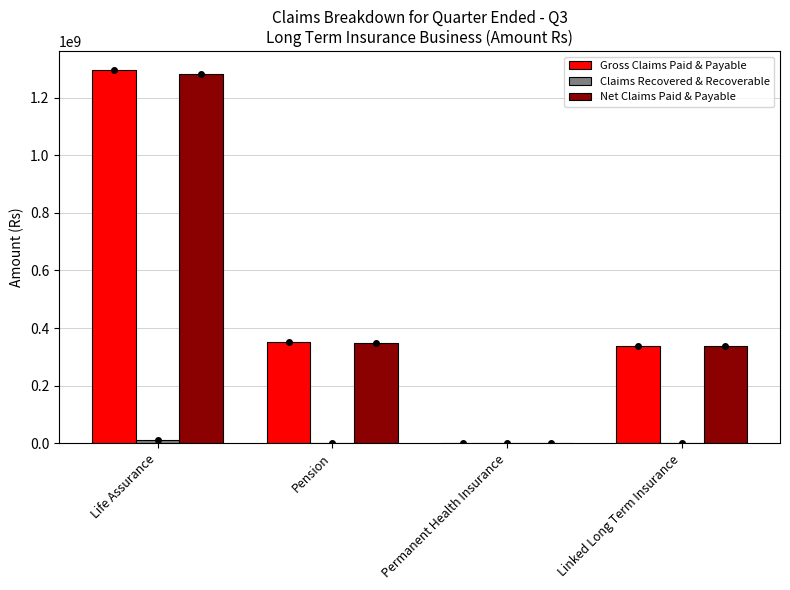

At which category is the sum across all series the highest?

Life Assurance